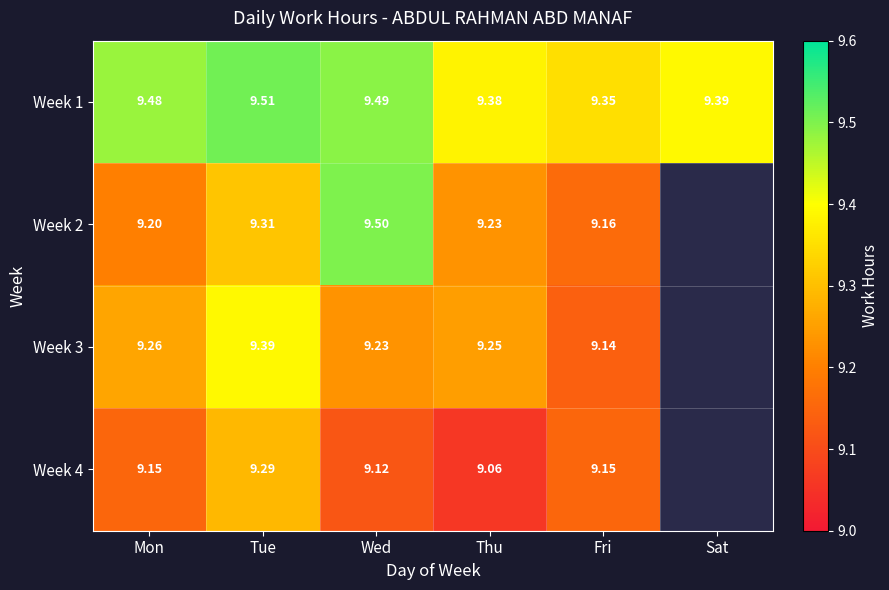

Is the value of Week 4 at Thu greater than the value of Week 1 at Mon?

No